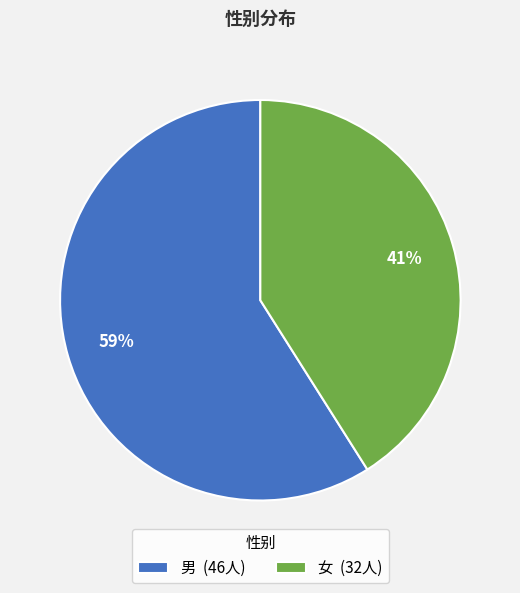

Do 女 (32人) and 男 (46人) together represent more than half of the pie?

Yes